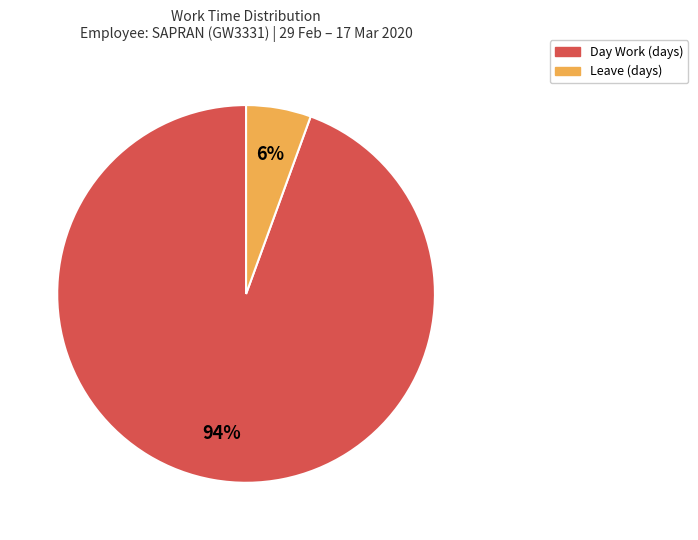

Does any single category account for the majority?

Yes